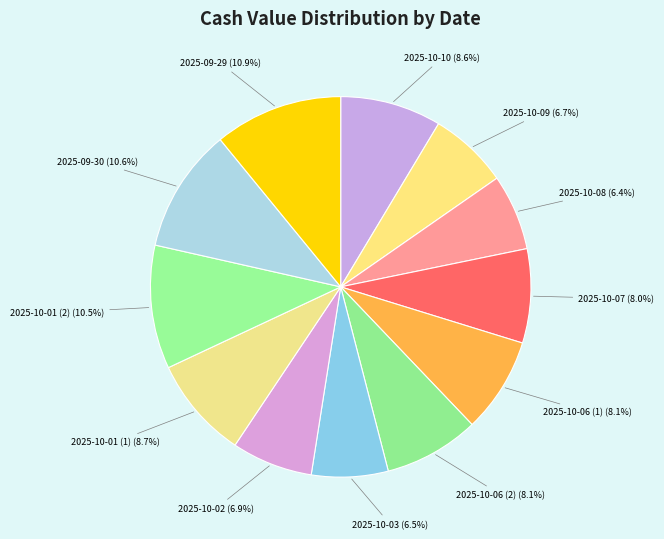

Count the number of slices in the pie.

12